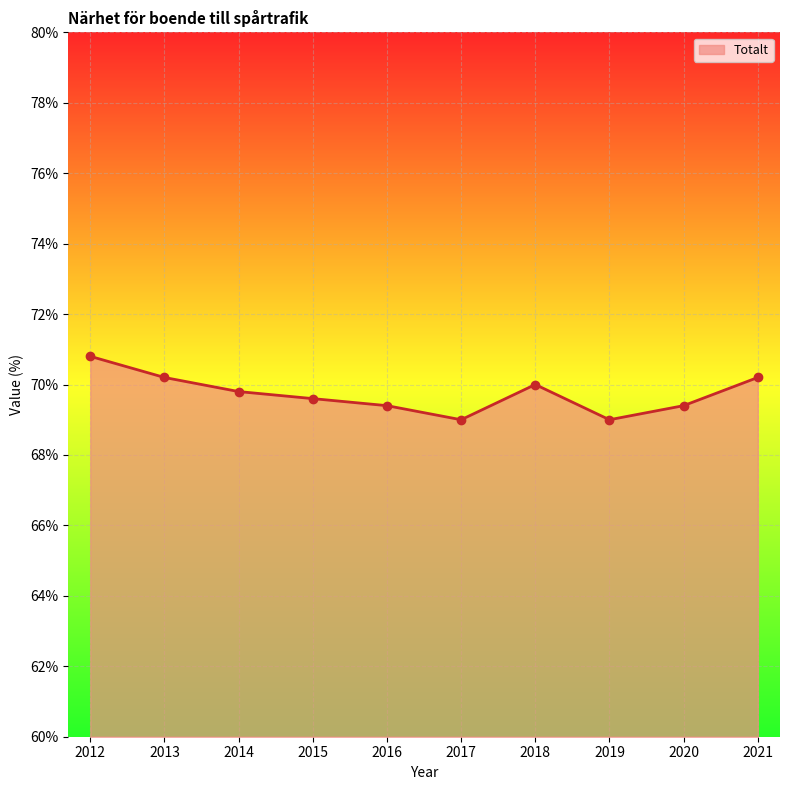

Which has a higher value, 2021 or 2019?

2021